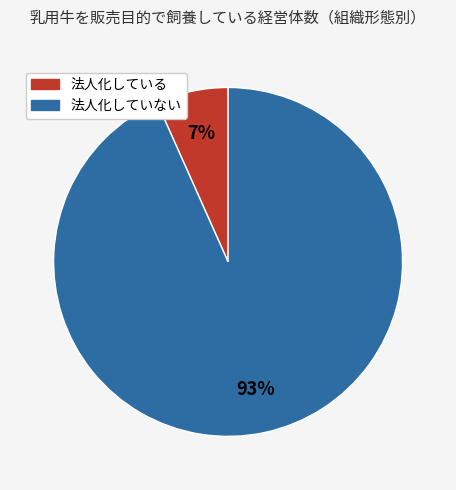

Which slice is the smallest?

法人化している